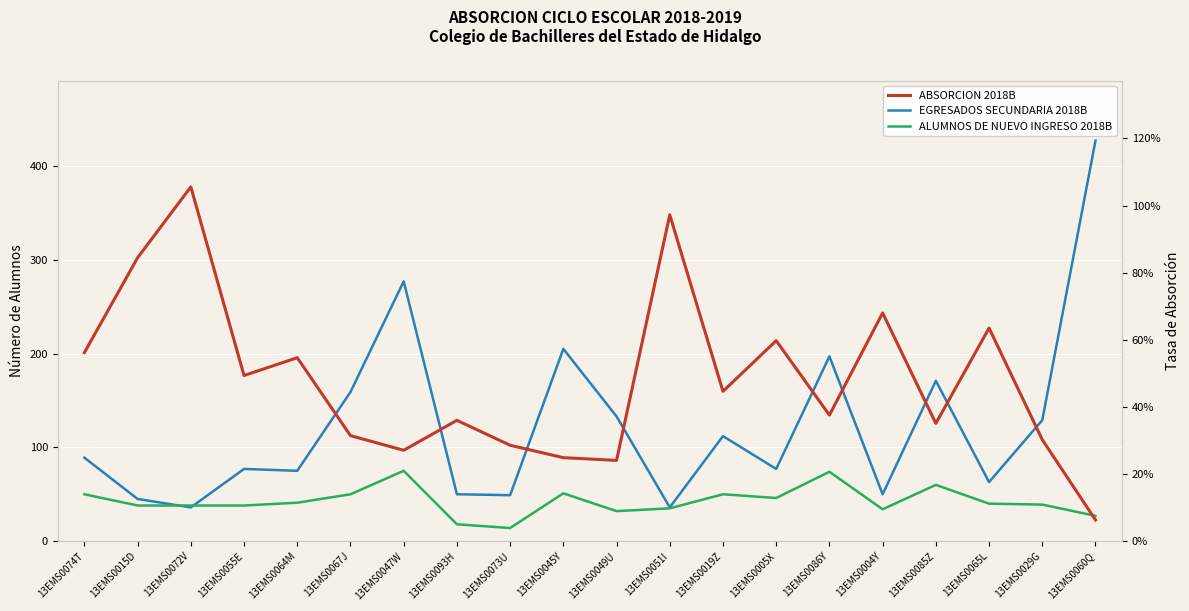

At which category does the chart reach its peak across all series?

13EMS0060Q